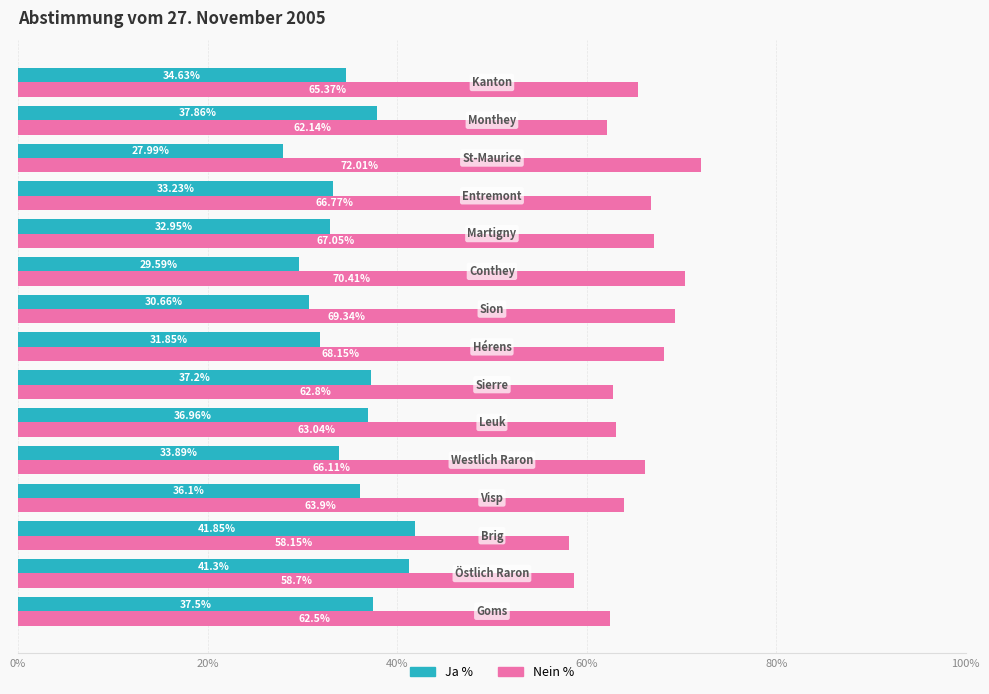

At how many categories does at least one series exceed 58?

15